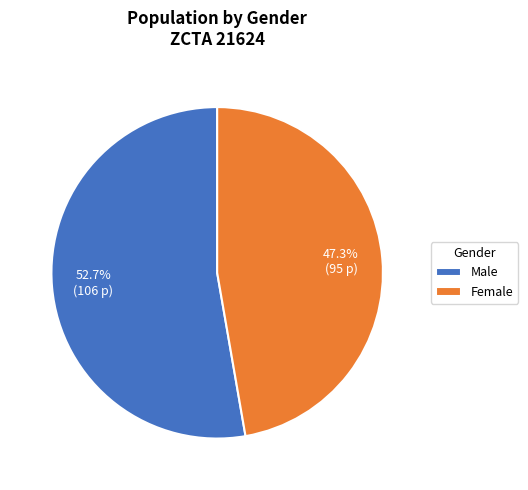

Rank the categories by value from highest to lowest.

Male, Female